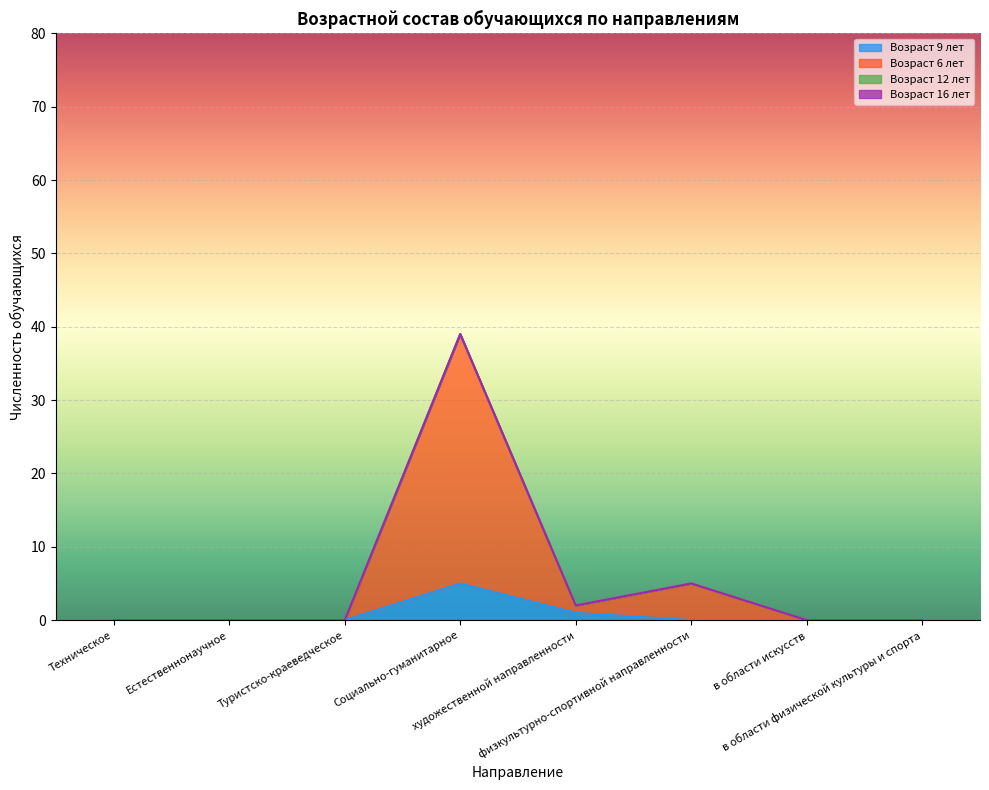

Rank the categories by age_6 value from lowest to highest.

Техническое, Естественнонаучное, Туристско-краеведческое, в области искусств, в области физической культуры и спорта, художественной направленности, физкультурно-спортивной направленности, Социально-гуманитарное